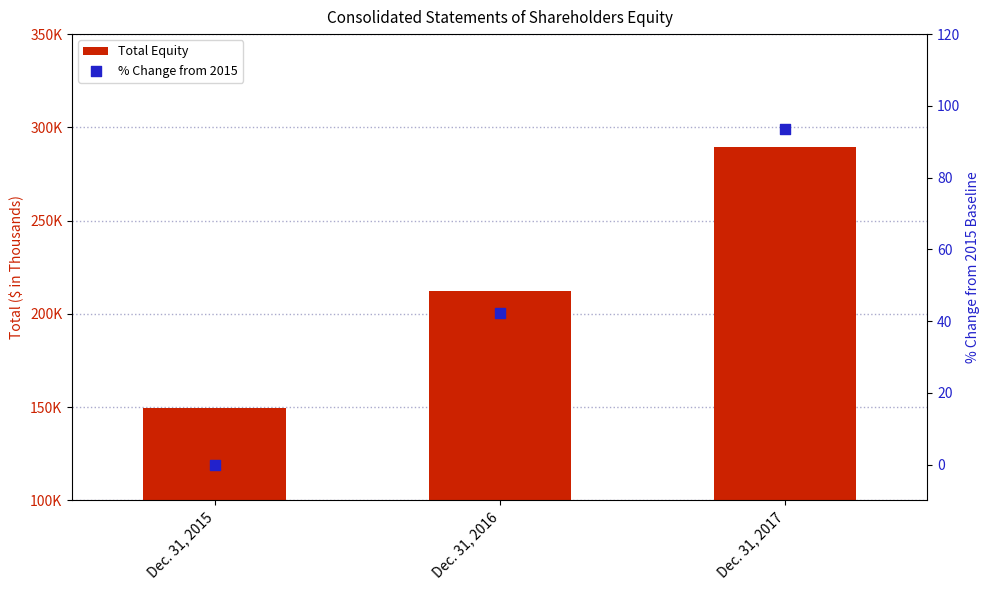

What are all the series names shown in the legend?

Total Equity, % Change from 2015